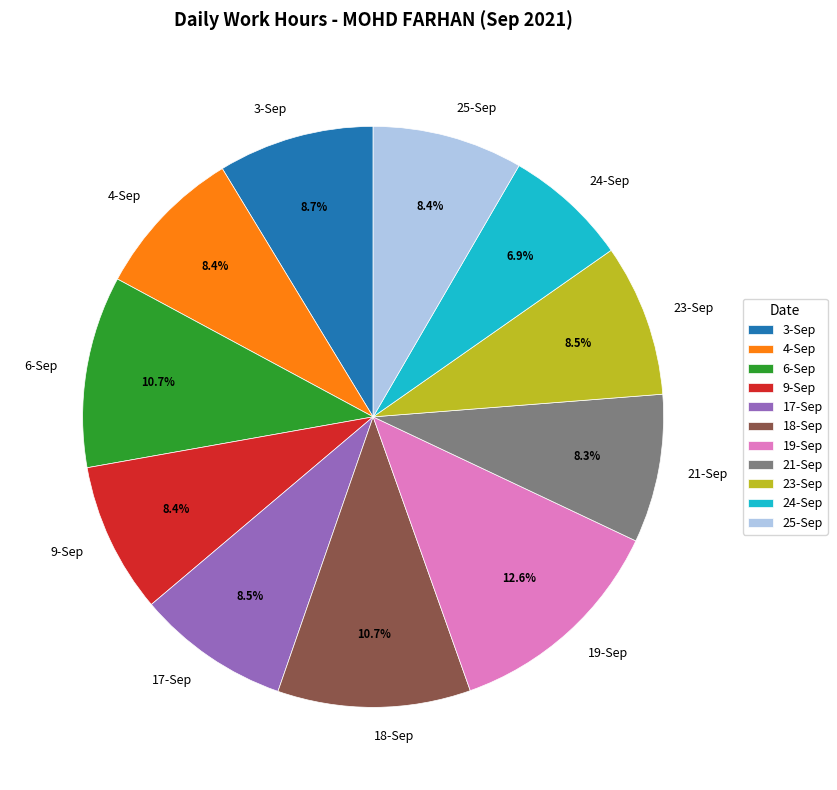

Is there a majority slice in this chart?

No